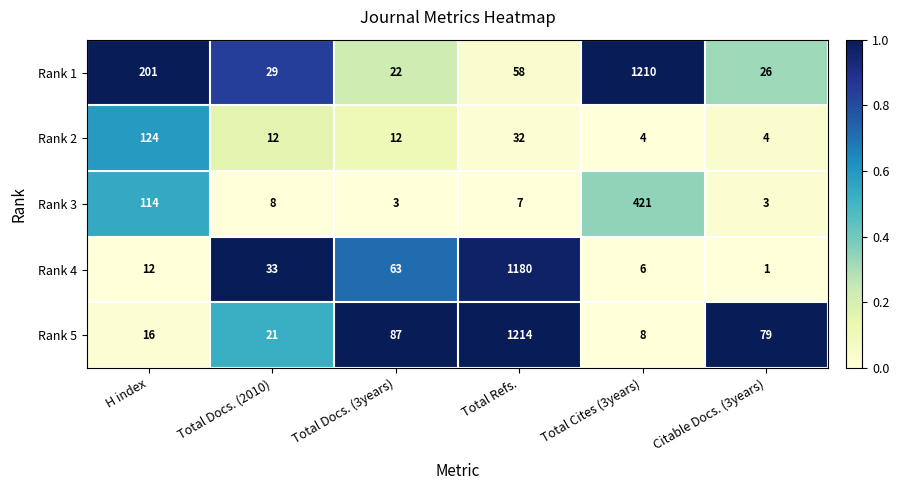

Is it true that Rank 3 equals 3 at Total Refs.?

False